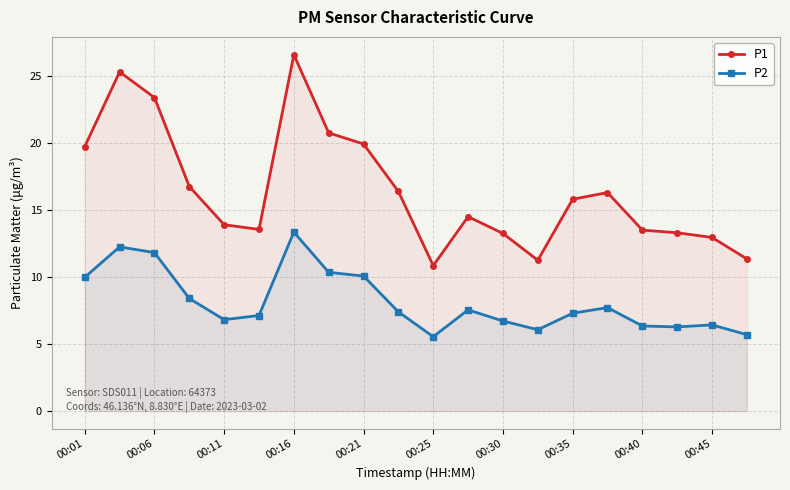

True or false: P2 has more than 0 points higher than both neighbors.

True